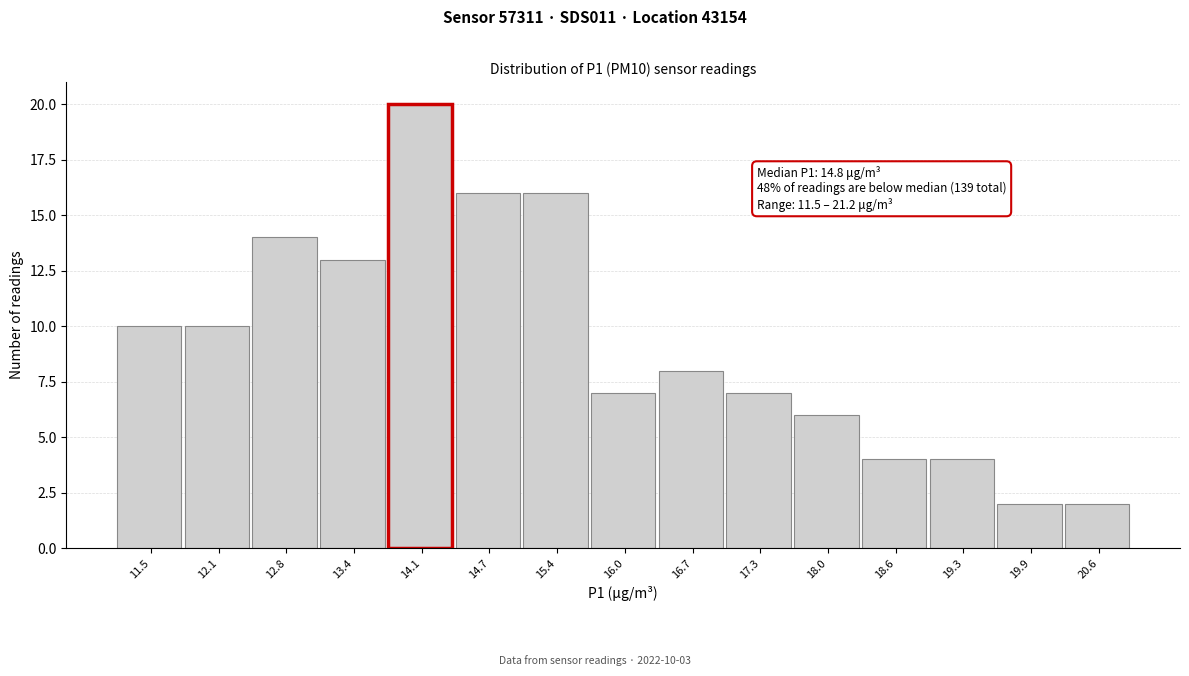

Reading left to right, list all the values displayed in this chart.

11.5=10	12.1=10	12.8=14	13.4=13	14.1=20	14.7=16	15.4=16	16.0=7	16.7=8	17.3=7	18.0=6	18.6=4	19.3=4	19.9=2	20.6=2